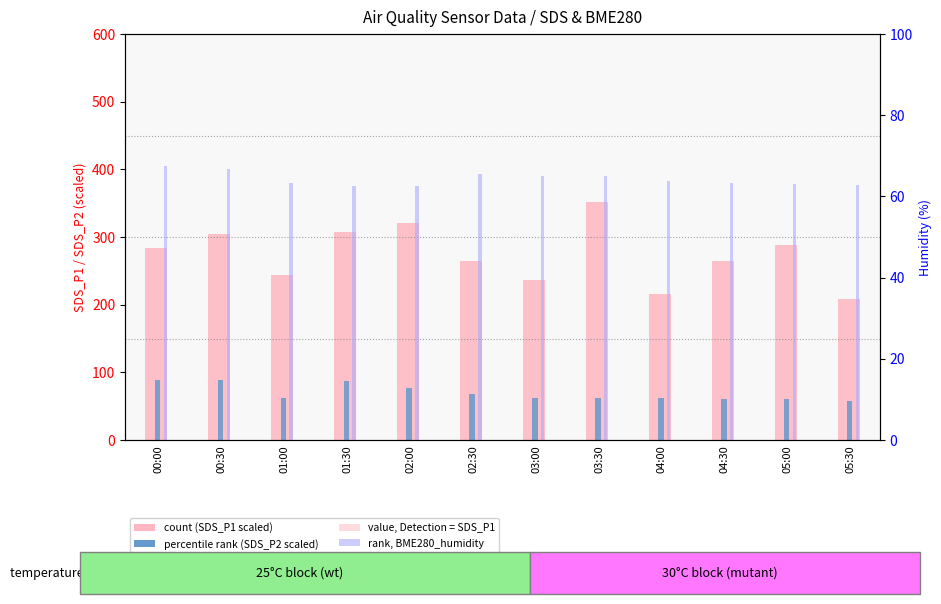

Reading left to right, list all the values displayed in this chart.

count (SDS_P1 scaled): 00:00=284.0	00:30=304.0	01:00=244.0	01:30=308.0	02:00=320.0	02:30=264.0	03:00=236.0	03:30=352.0	04:00=216.0	04:30=264.0	05:00=288.0	05:30=208.0
rank (SDS_P2 scaled): 00:00=88.5	00:30=88.5	01:00=61.5	01:30=87.0	02:00=76.5	02:30=67.5	03:00=61.5	03:30=61.5	04:00=61.5	04:30=60.0	05:00=60.0	05:30=57.0
BME280_humidity (%): 00:00=67.6	00:30=66.7	01:00=63.3	01:30=62.6	02:00=62.6	02:30=65.6	03:00=65.1	03:30=65.0	04:00=63.8	04:30=63.2	05:00=63.1	05:30=62.9